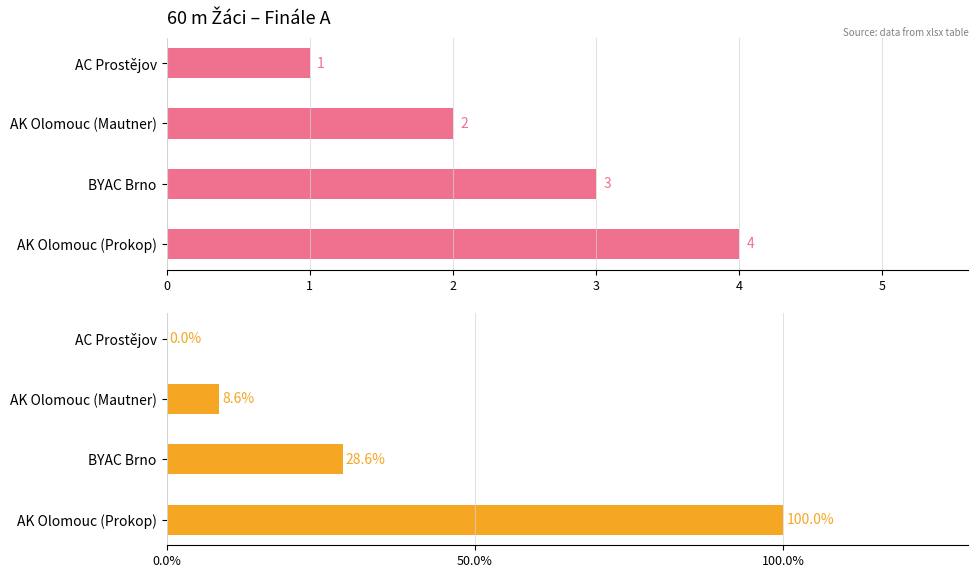

True or false: Výkon (normalized %) has a value of 100.0 at AK Olomouc (Prokop).

True